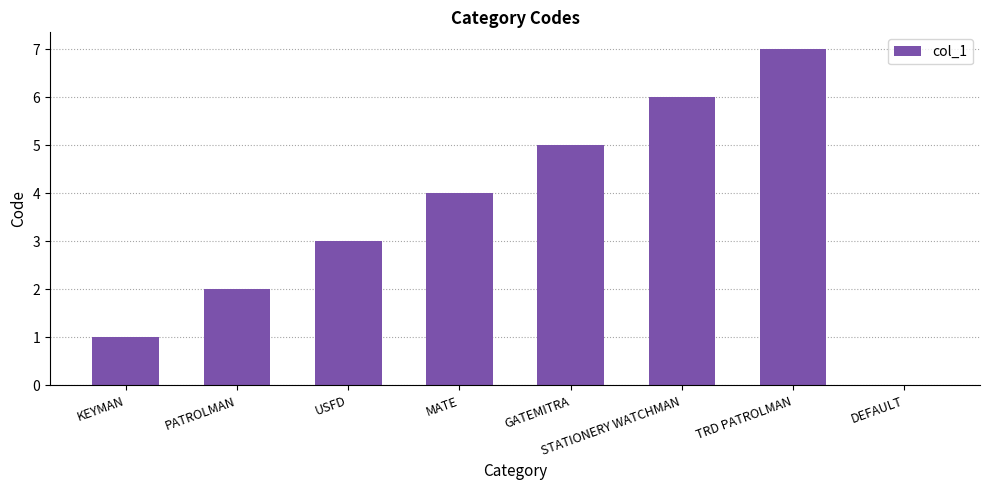

What is the change in value from USFD to TRD PATROLMAN?

+4